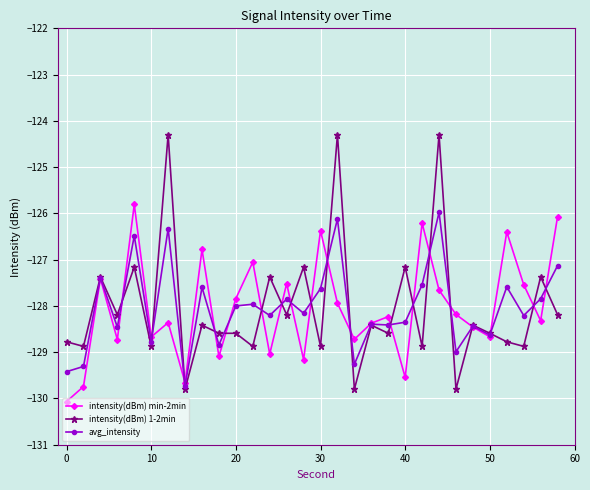

How many interior local valleys does the avg_intensity series have?

11